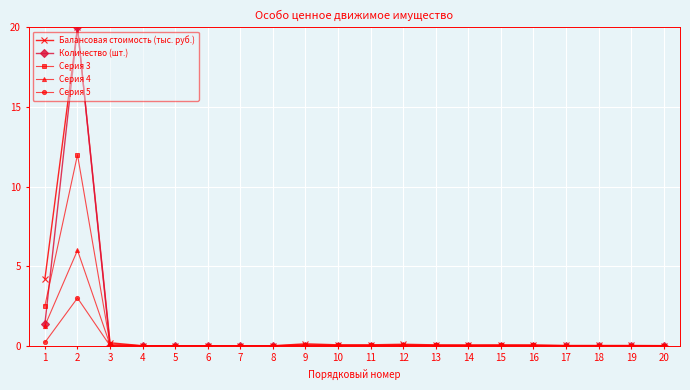

At which category does Серия 5 reach its first local peak?

2